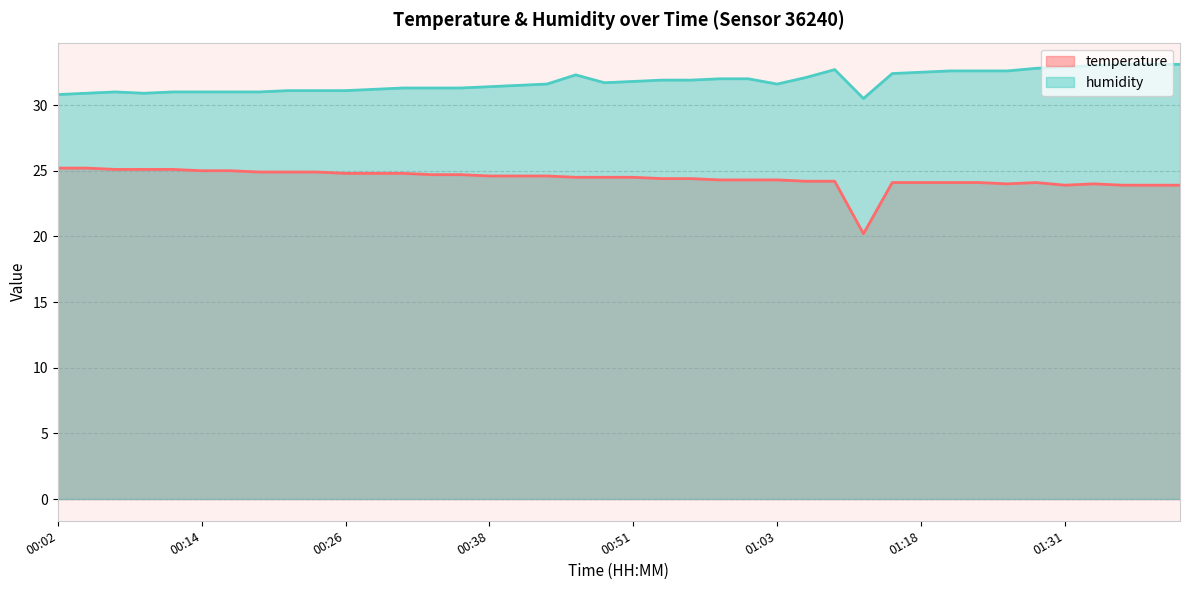

What is the average value of the humidity series?

31.8